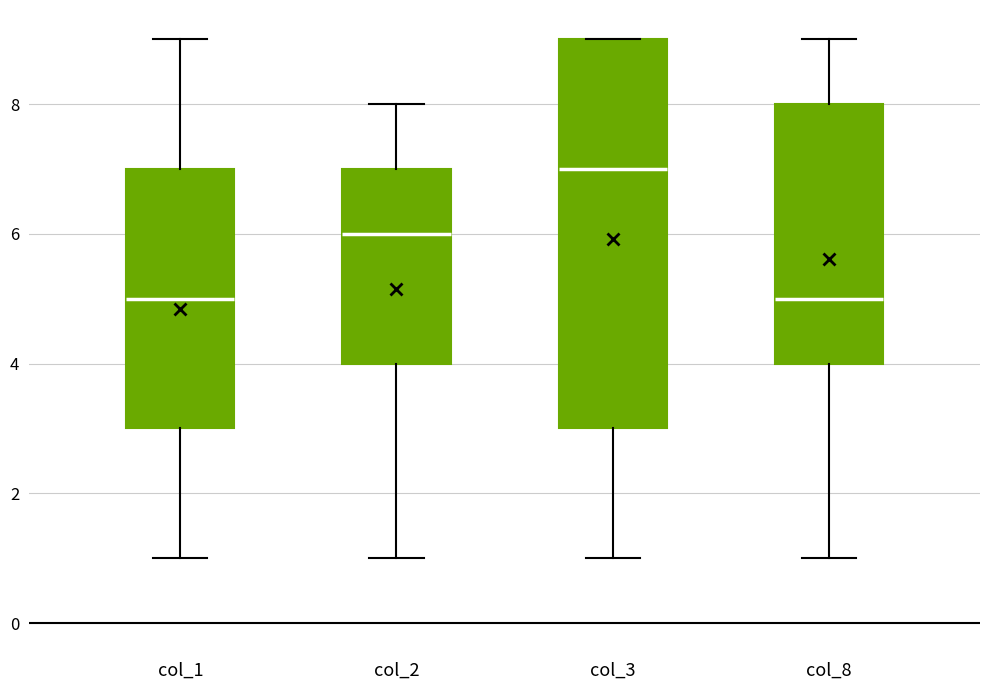

Reading left to right, read every box against the y-axis: the position of its median line, the range the box covers, and the ends of its whiskers. The values are not printed on the chart, so give them approximately, as read against the axis.

col_1: median 5, box 3 to 7, whiskers 1 to 9
col_2: median 6, box 4 to 7, whiskers 1 to 8
col_3: median 7, box 3 to 9, whiskers 1 to 9
col_8: median 5, box 4 to 8, whiskers 1 to 9